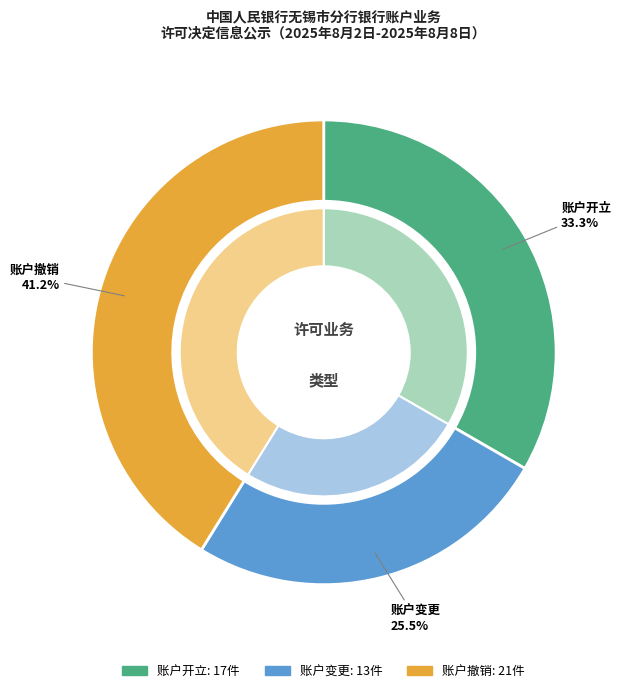

Between 账户变更 and 账户开立, which is larger?

账户开立